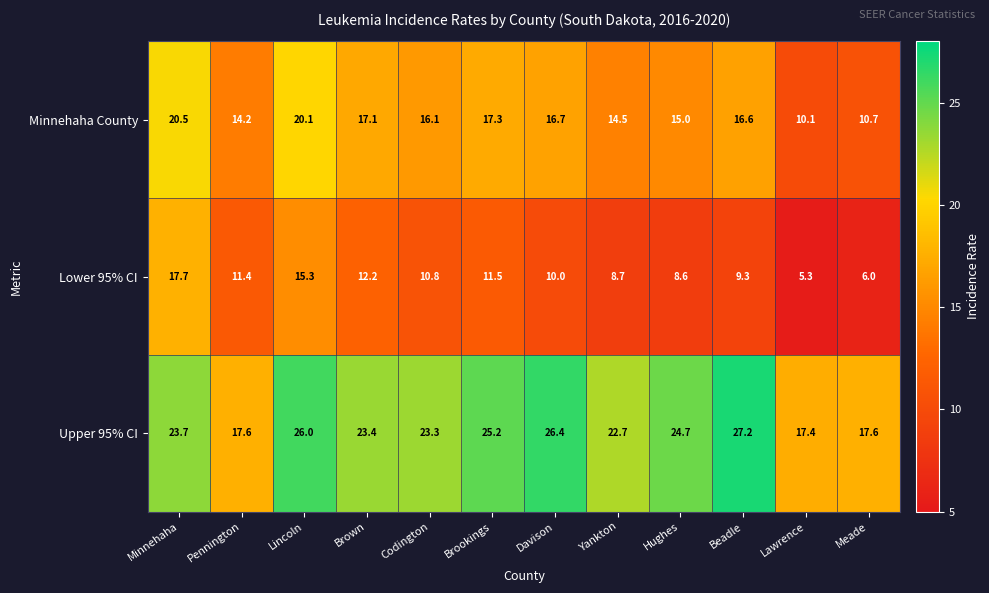

List the series in order of their overall mean, highest first.

Upper 95% CI, Minnehaha County, Lower 95% CI